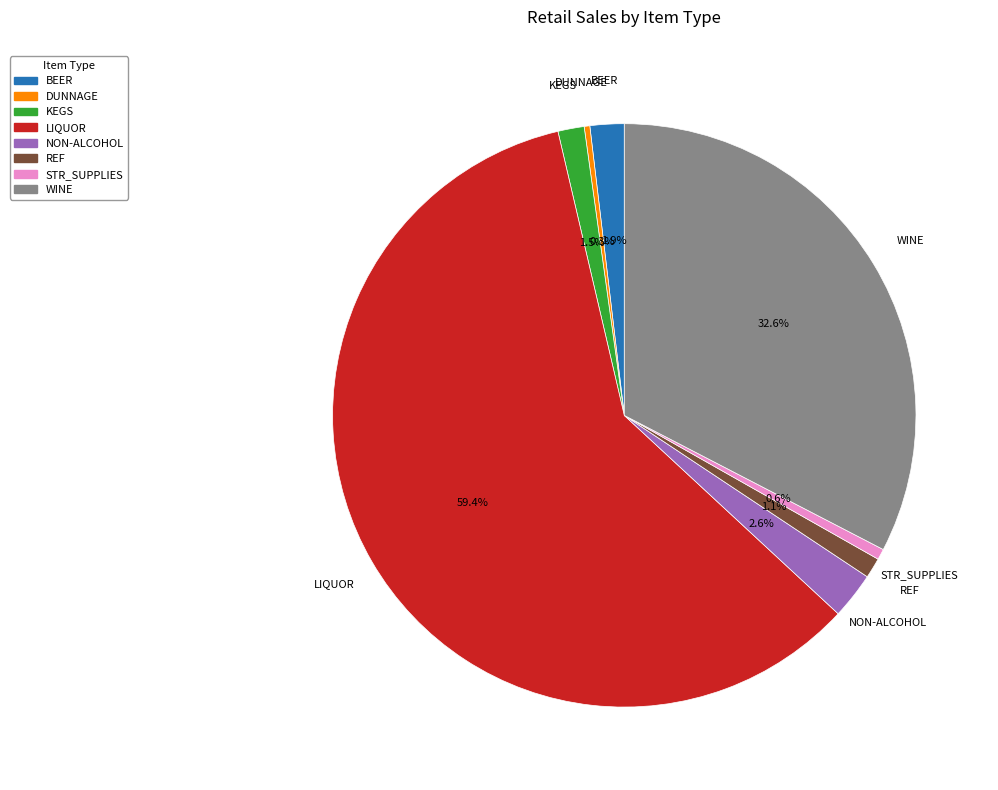

To the nearest percent, what is the average slice percentage?

12%